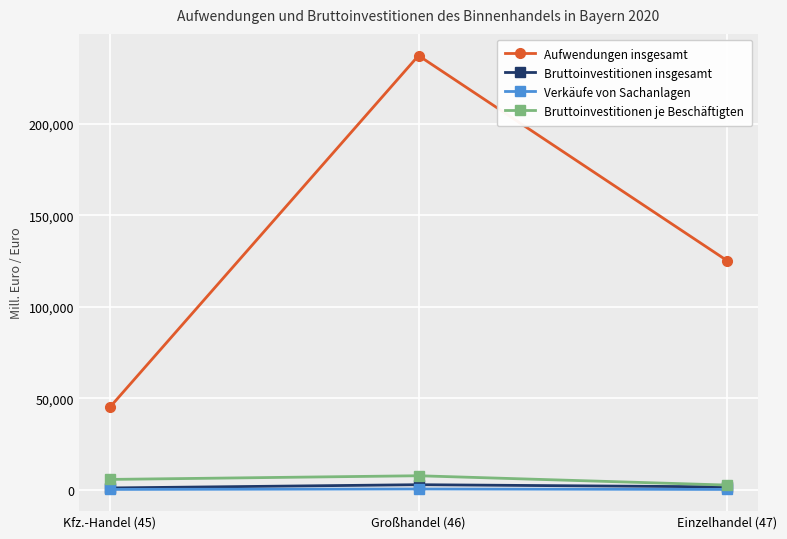

What is the label of the 1st point from the left?

Kfz.-Handel (45)